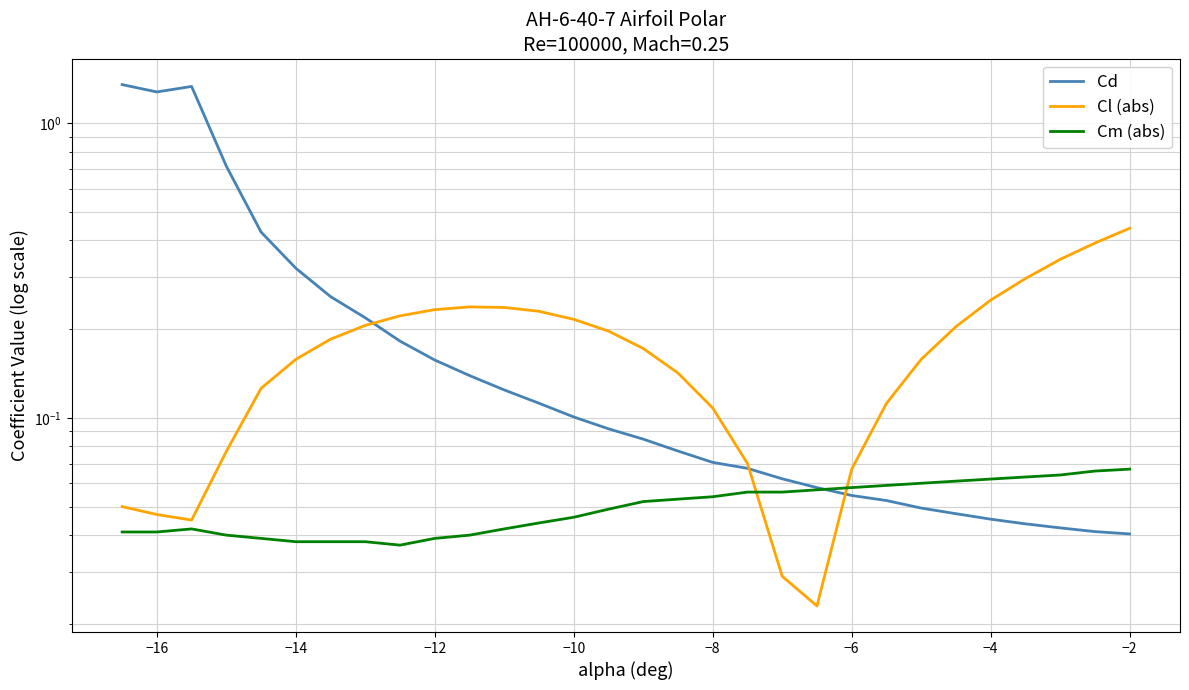

Which series has the widest spread of values?

Cd